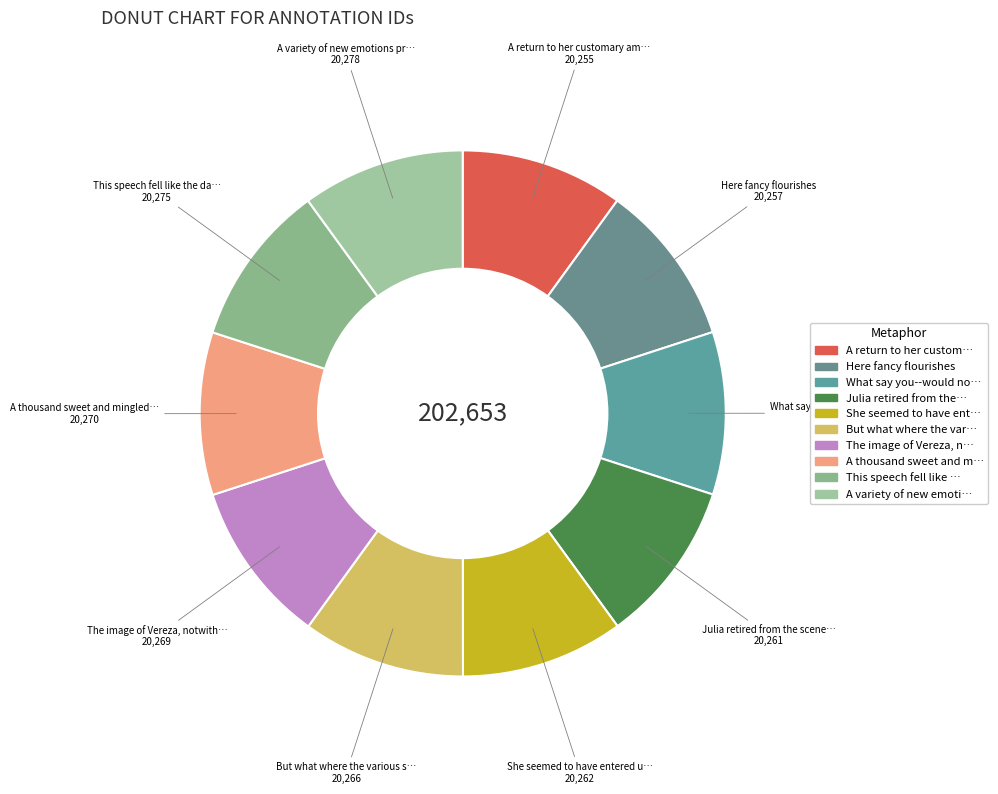

Count the number of slices in the pie.

10